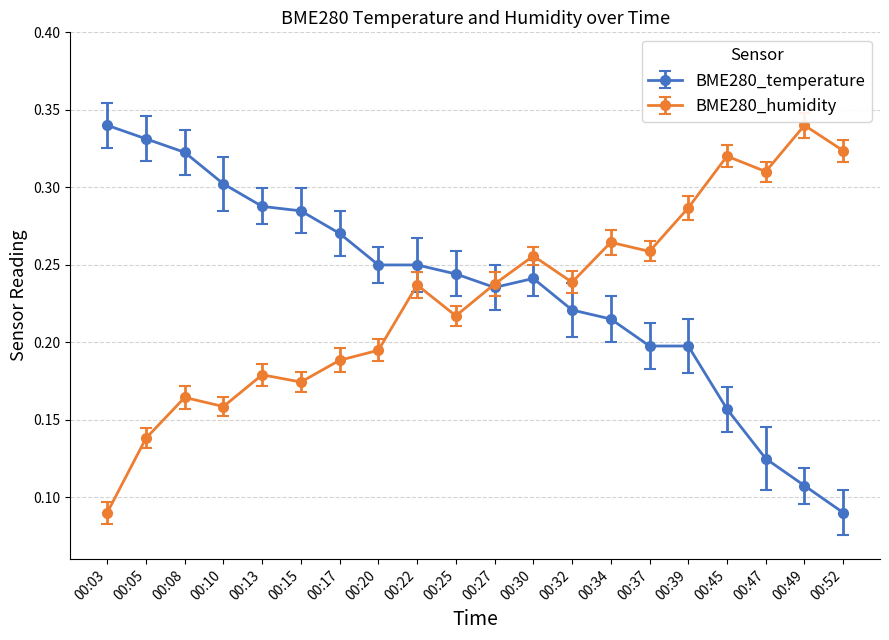

The value of BME280_humidity at 00:13 is 0.2. True or false?

True